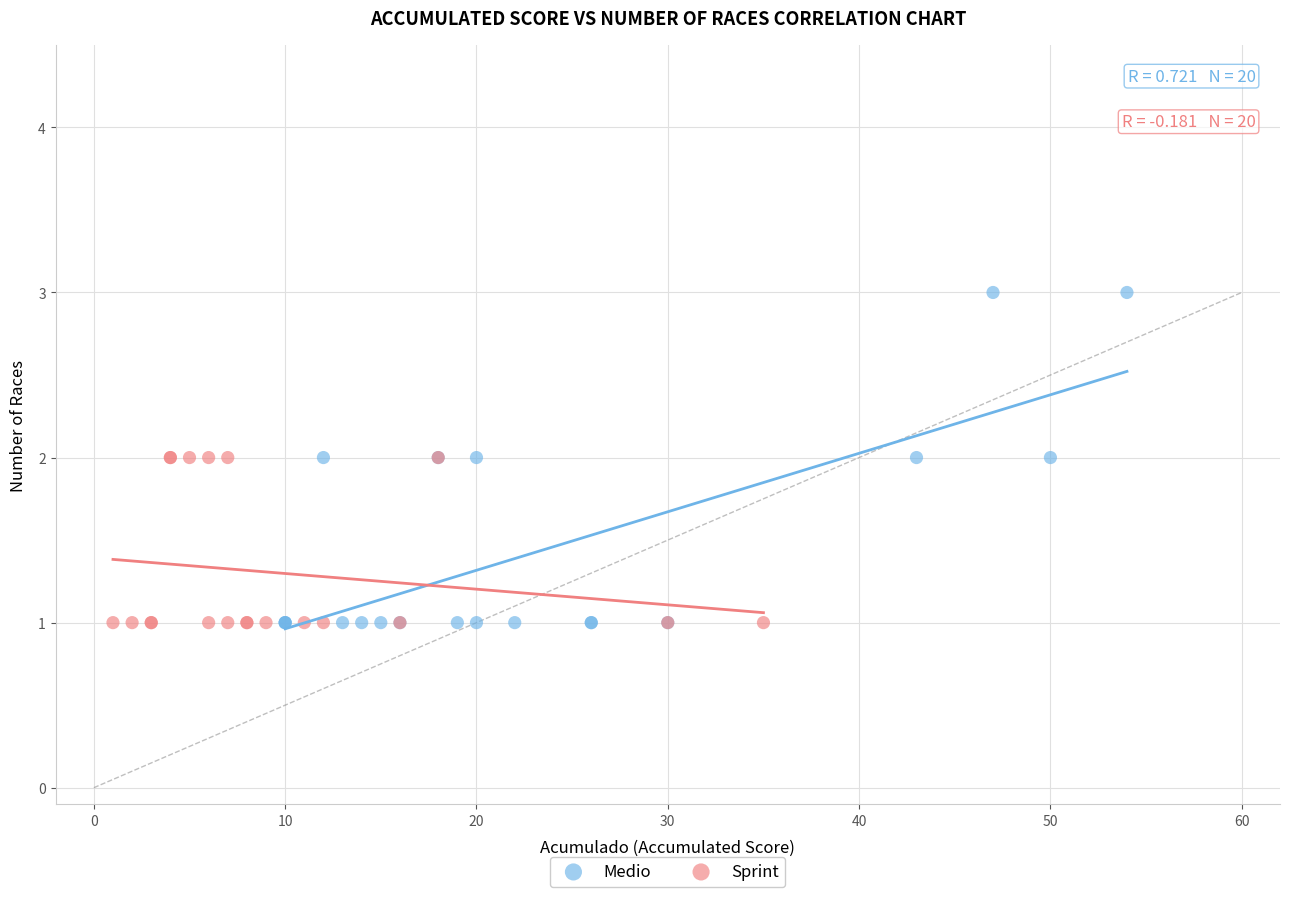

Which series contains the highest Y value?

Medio